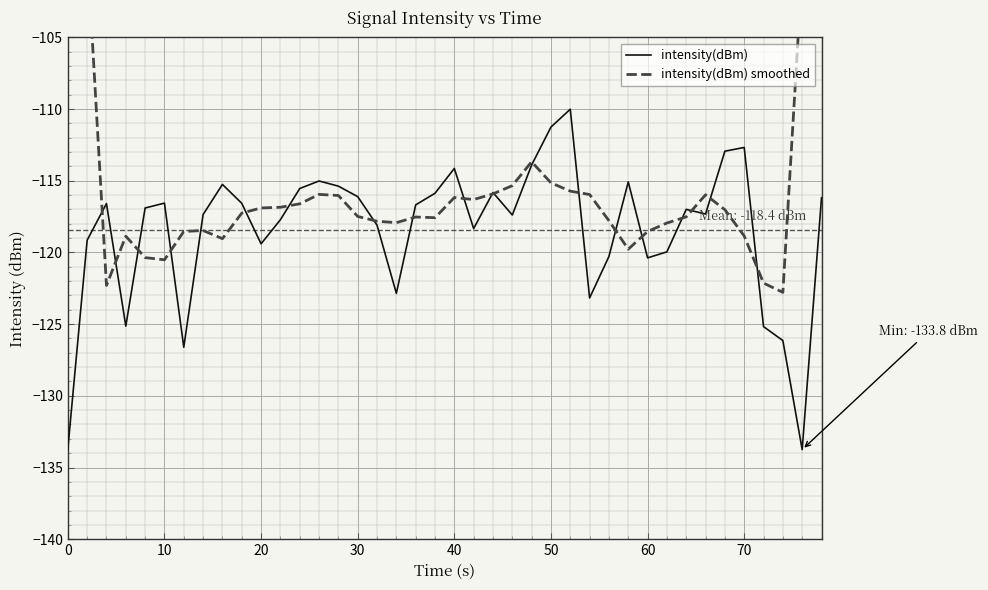

List the series in order of their overall mean, highest first.

intensity(dBm) smoothed, intensity(dBm)